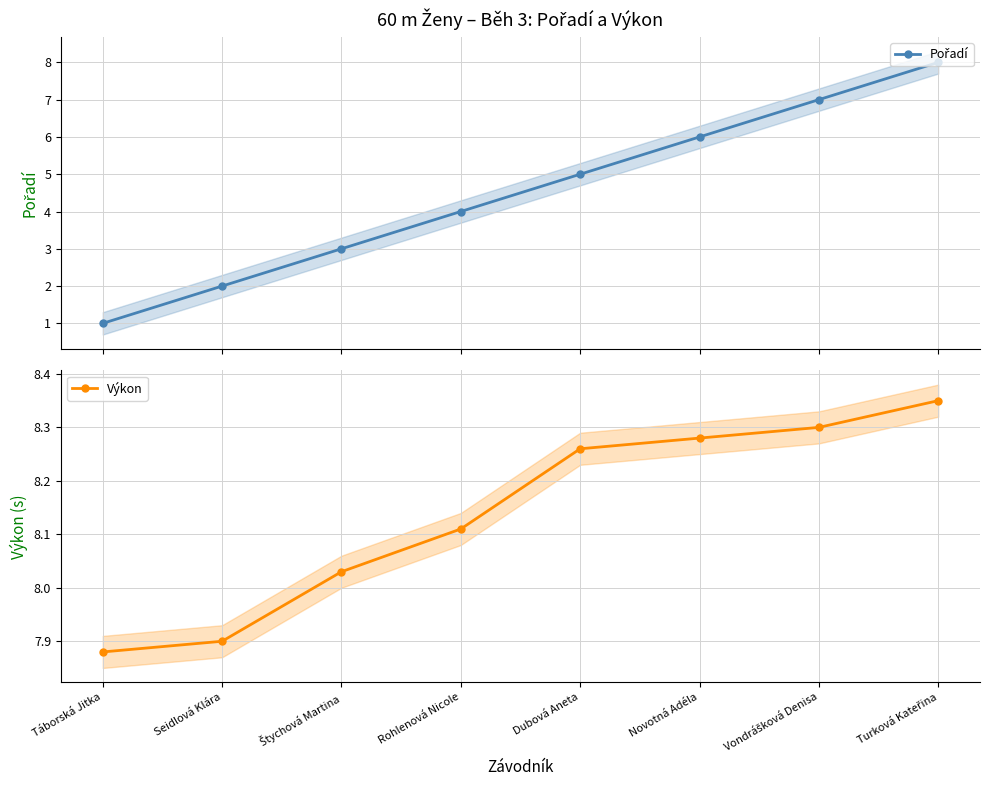

Reading left to right, what are all the values shown in this chart?

Pořadí: Táborská Jitka=1.0	Seidlová Klára=2.0	Štychová Martina=3.0	Rohlenová Nicole=4.0	Dubová Aneta=5.0	Novotná Adéla=6.0	Vondrášková Denisa=7.0	Turková Kateřina=8.0
Výkon: Táborská Jitka=7.9	Seidlová Klára=7.9	Štychová Martina=8.0	Rohlenová Nicole=8.1	Dubová Aneta=8.3	Novotná Adéla=8.3	Vondrášková Denisa=8.3	Turková Kateřina=8.3